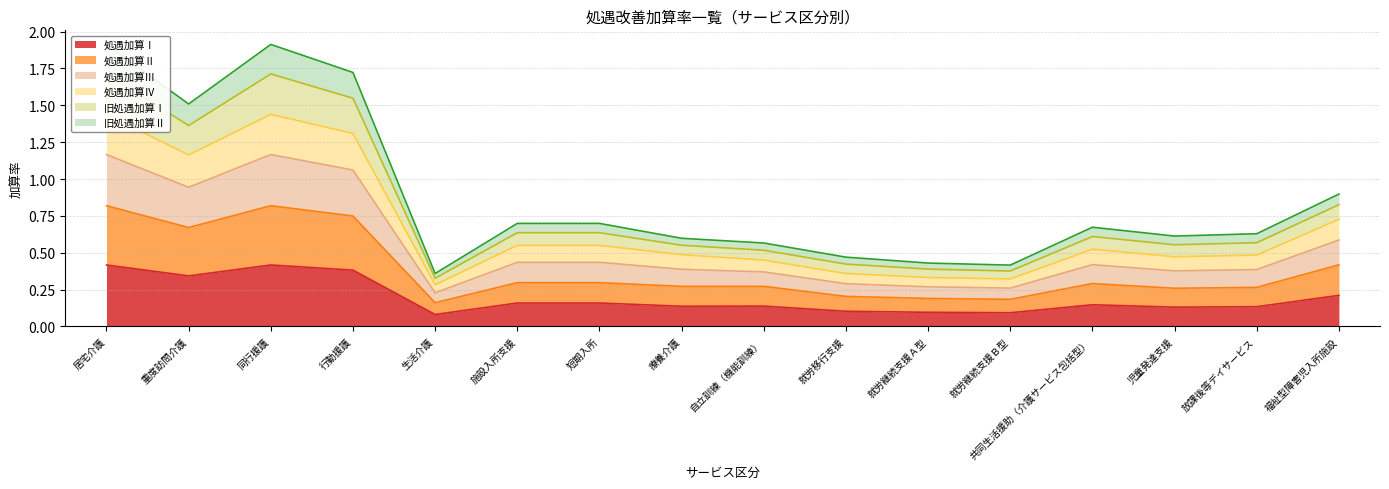

The 処遇加算Ⅰ series shows 0.0 at 児童発達支援. True or false?

False